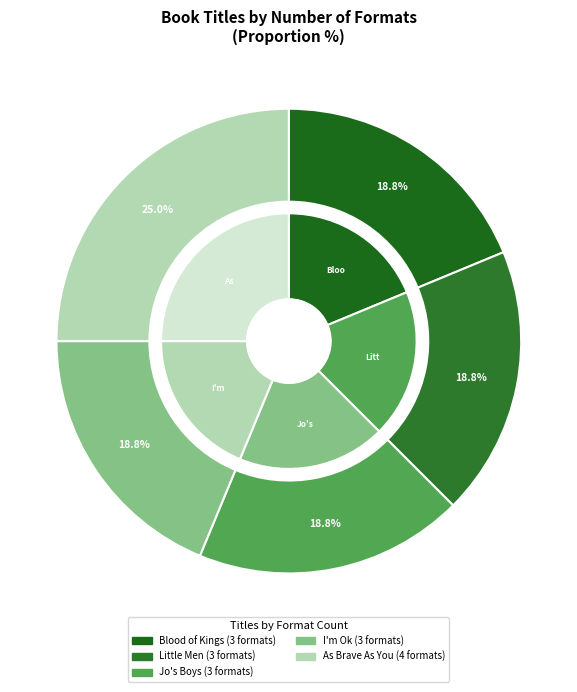

How many slices are in this pie chart?

5